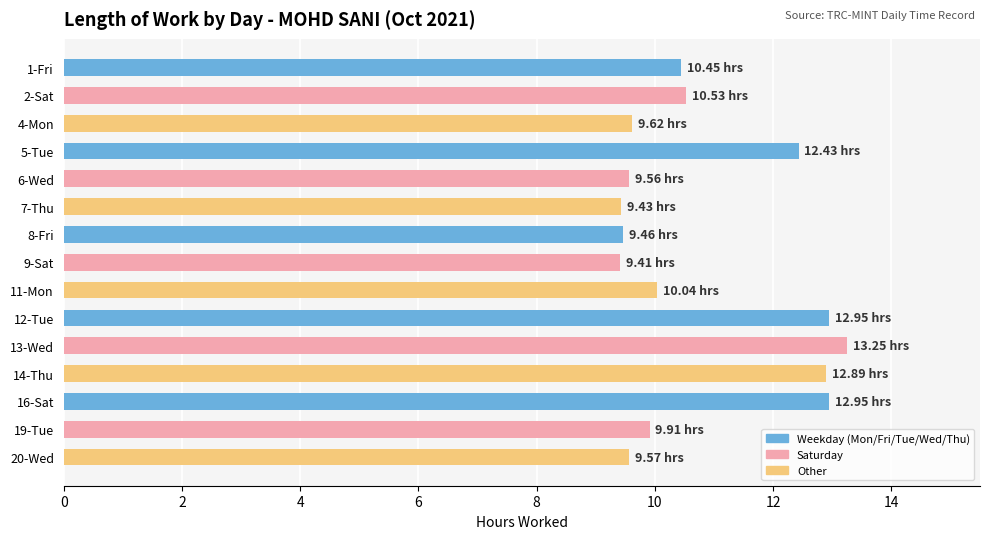

What is the average value?

10.8